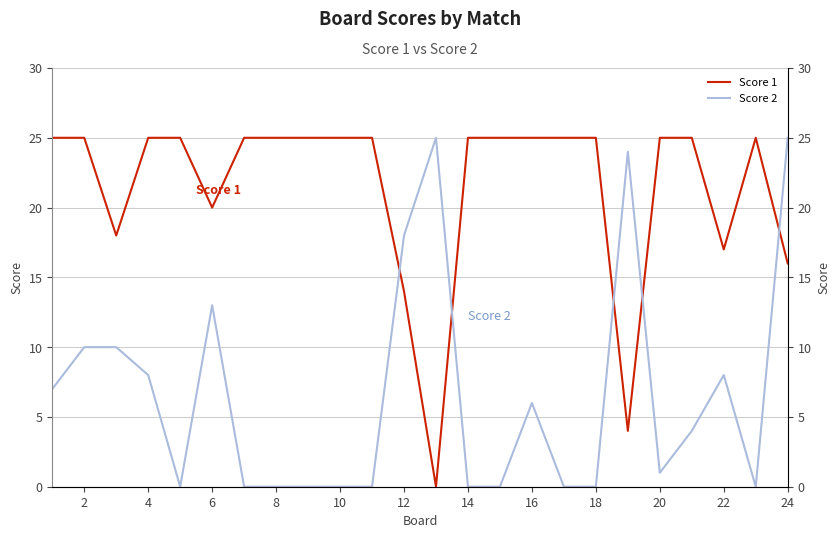

What is the sum of all Score 1 values?

514